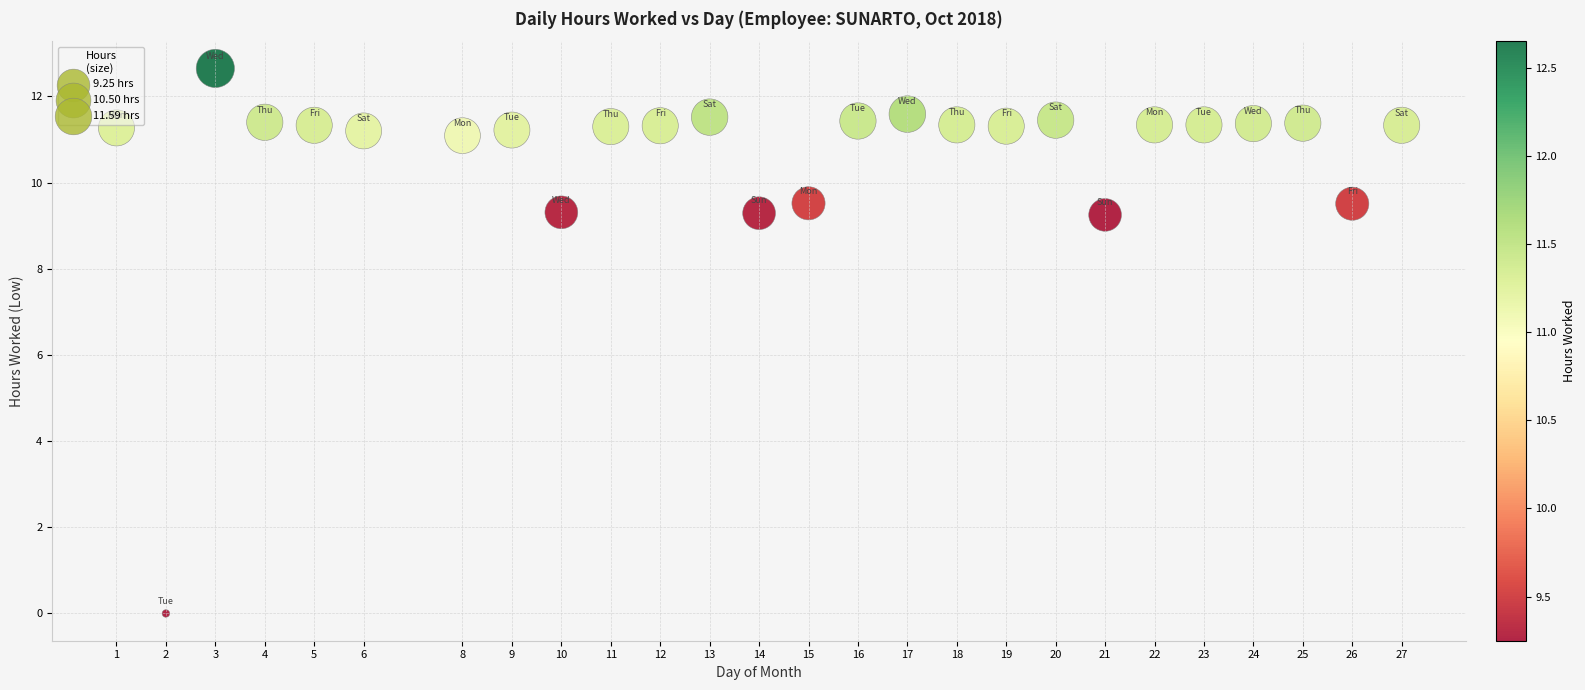

What is the range of X values (max minus min)?

26.0